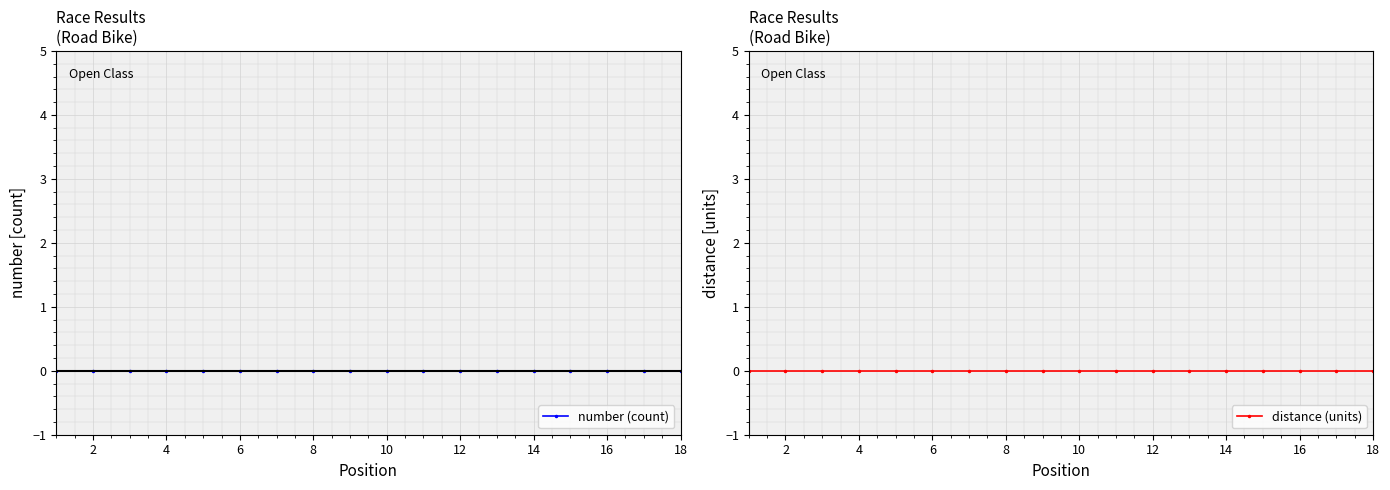

Does the chart display data point markers on the line(s)?

Yes